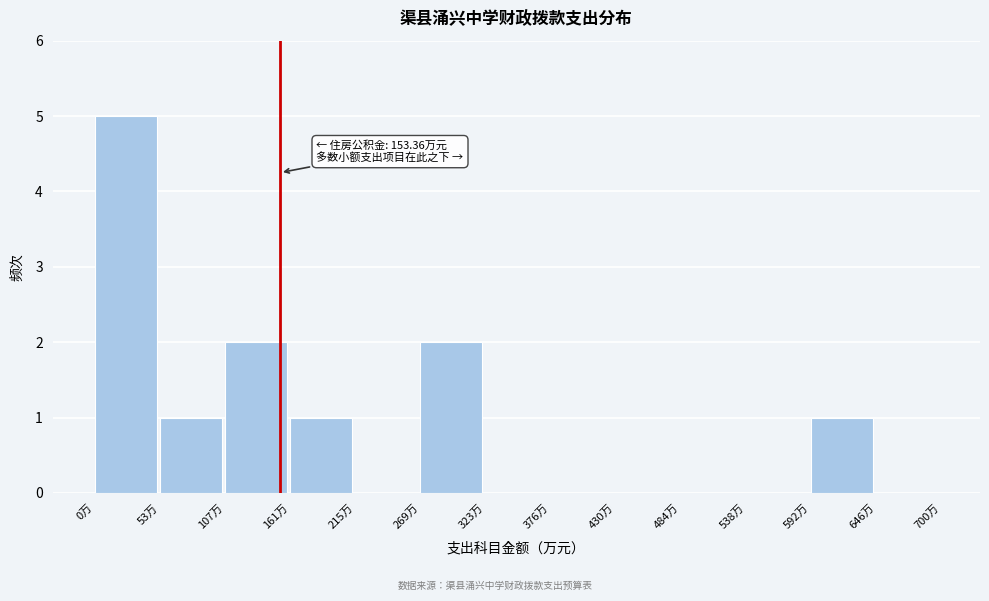

Over which range of the x-axis is the bar tallest?

0 to 50